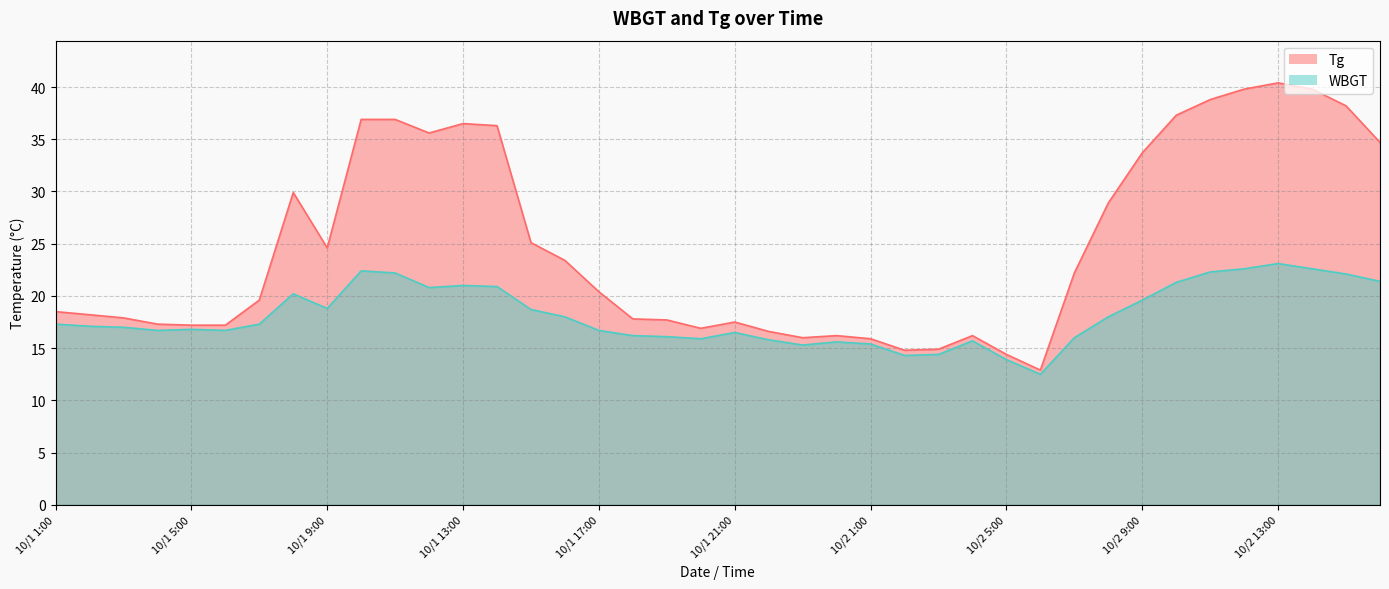

The value of Tg at 10/2 8:00 is 5.9. True or false?

False